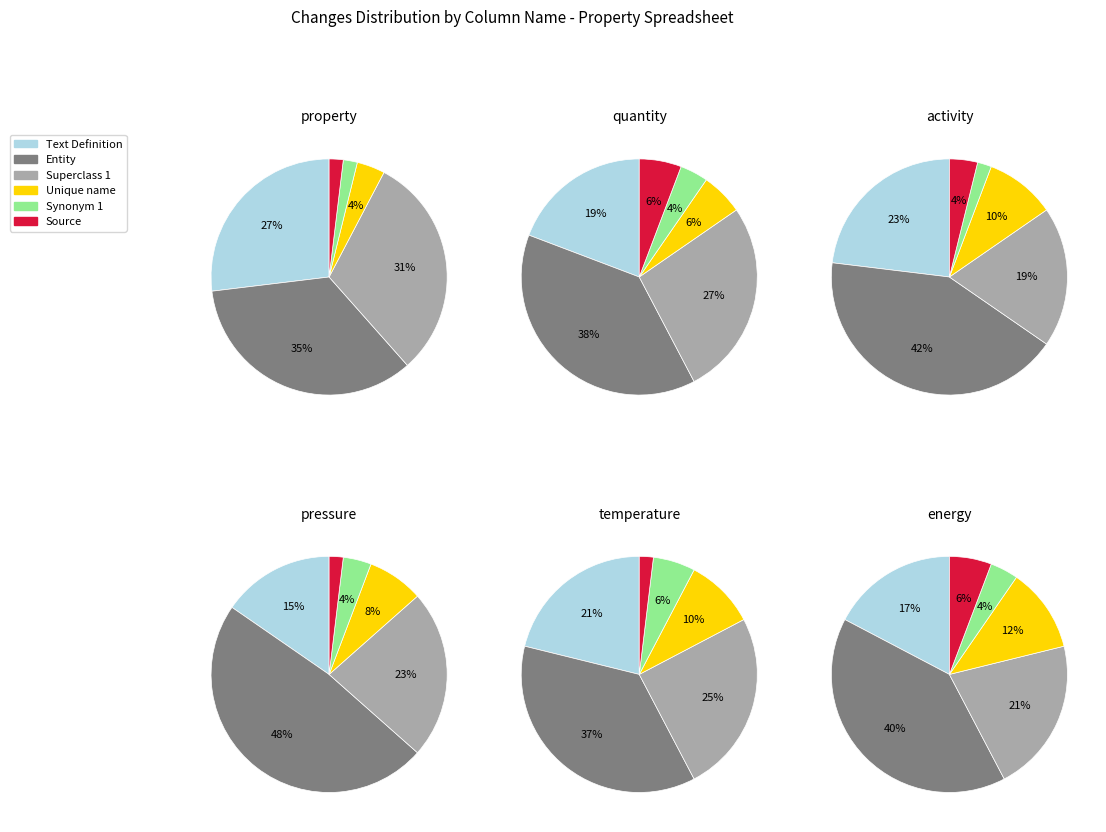

Which category has the smallest portion of the pie?

Synonym 1